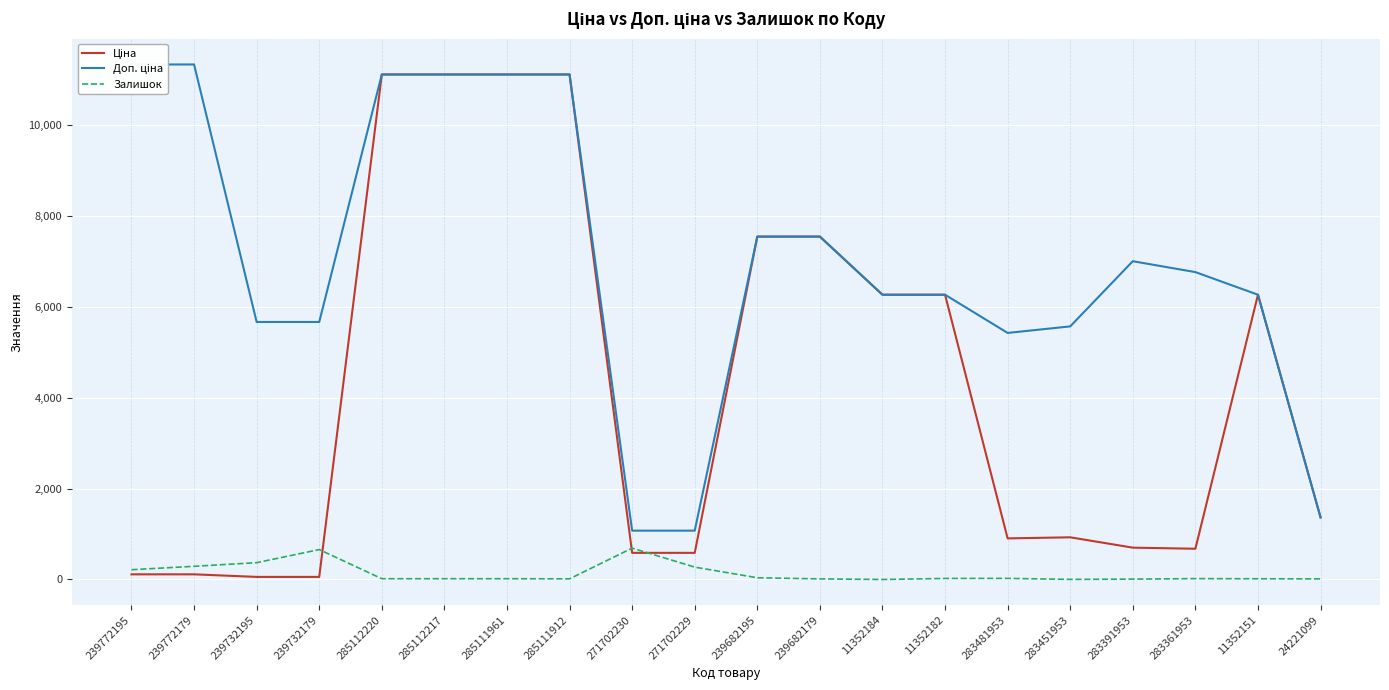

At which category is the sum across all series the highest?

285112220